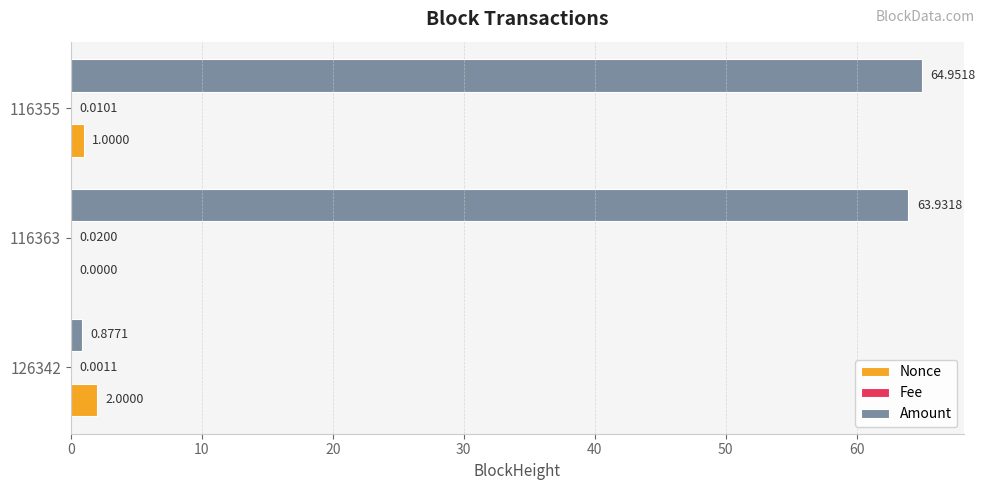

Between 116363 and 116355, which series saw the biggest shift?

Amount